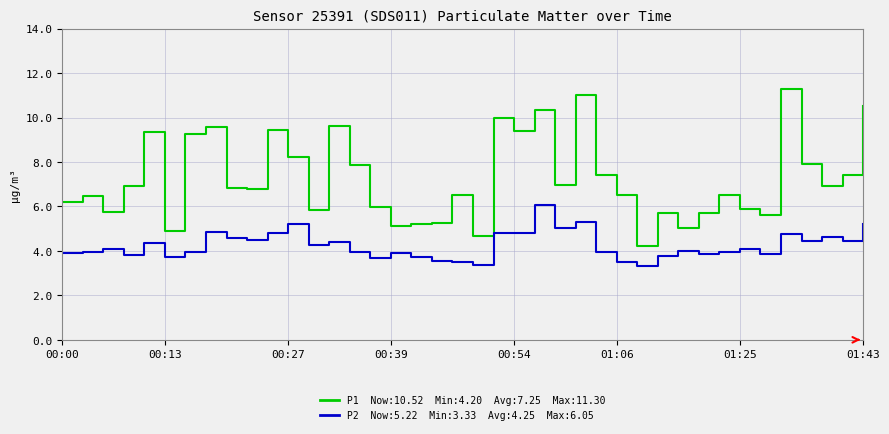

What is the minimum value shown in the chart?

3.3